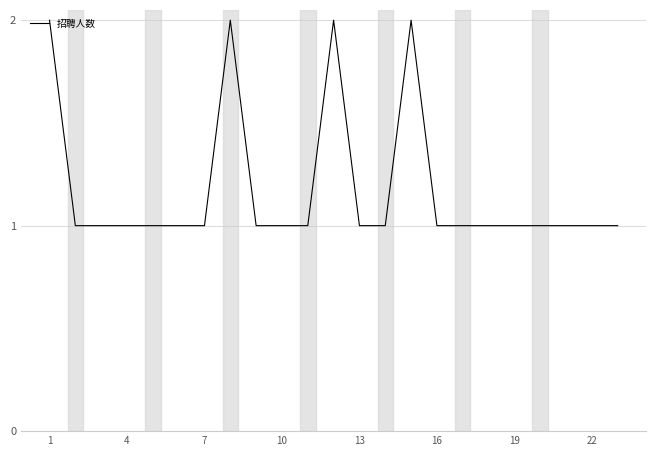

Is this an area chart (filled region under the line)?

No